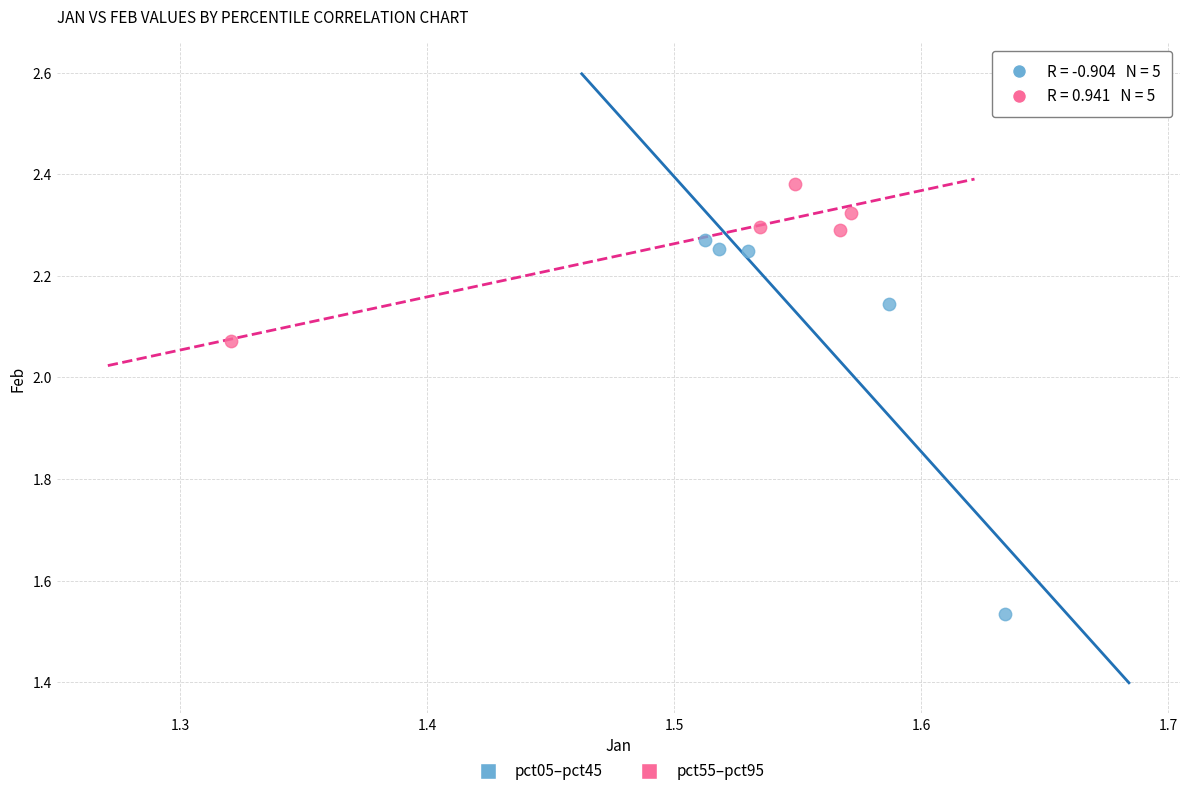

What are all the series names shown in the legend?

pct05–pct45, pct55–pct95